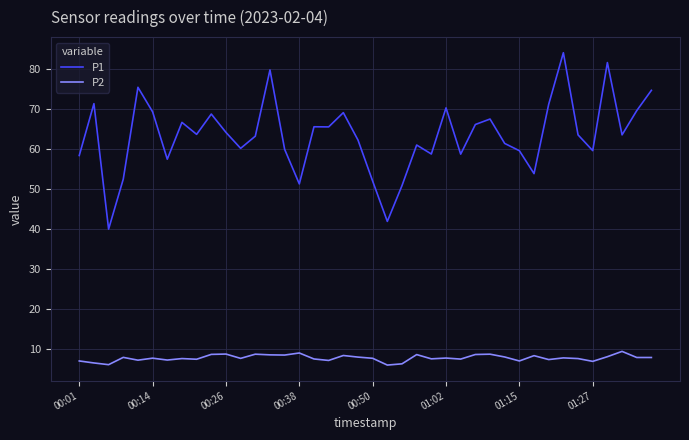

What is the difference between the maximum and second lowest values in the P1 series?

42.3